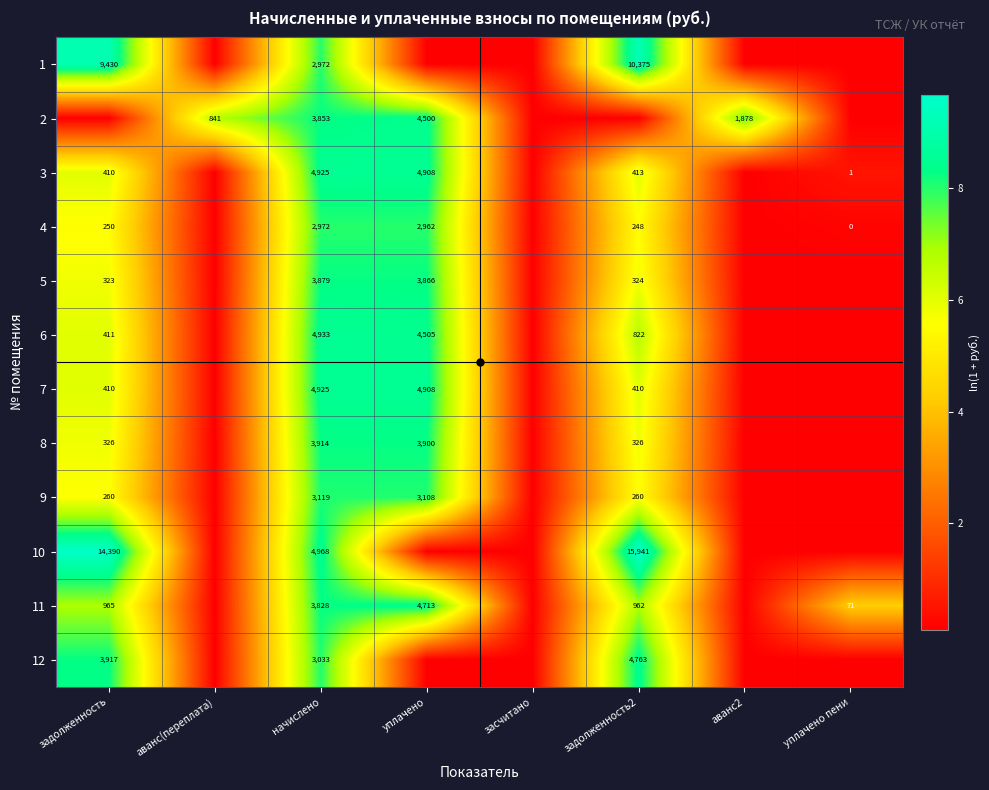

The 4 series shows 0.3 at уплачено пени. True or false?

False